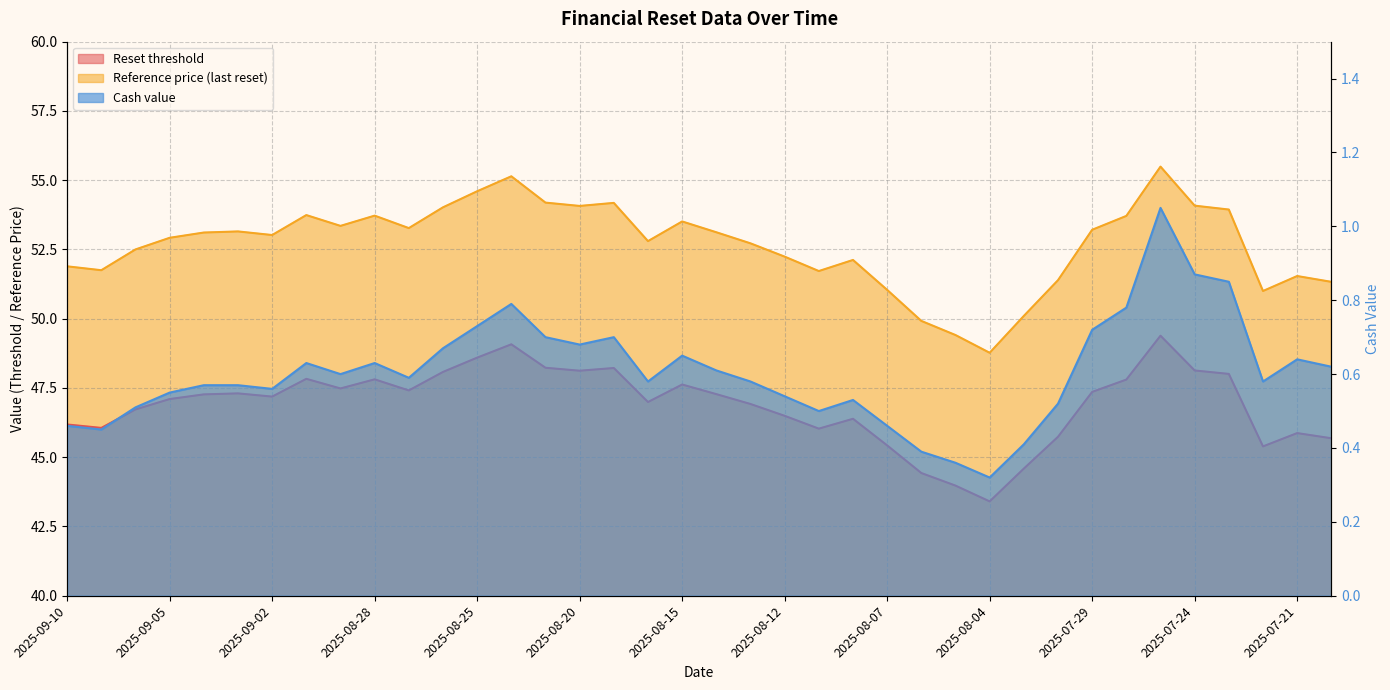

Is the value of Reference price (last reset) at 2025-07-18 greater than the value of Cash value at 2025-07-22?

Yes